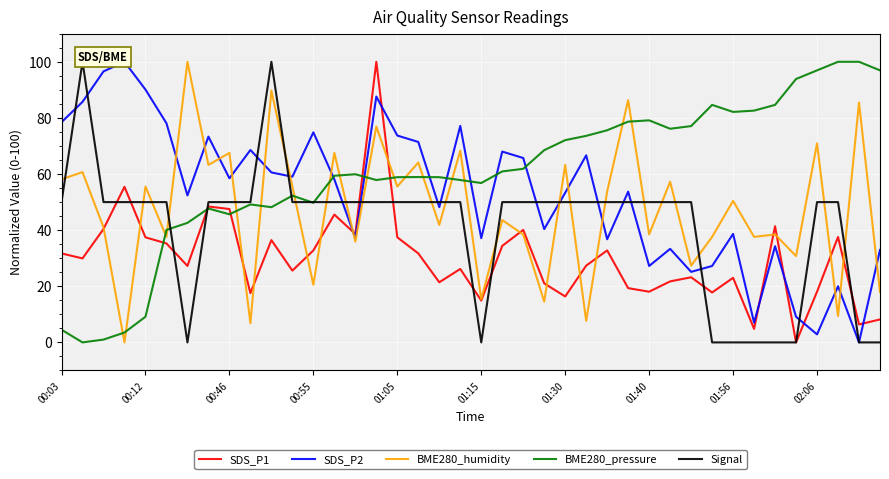

True or false: Signal has more than 1 interior local peaks.

True